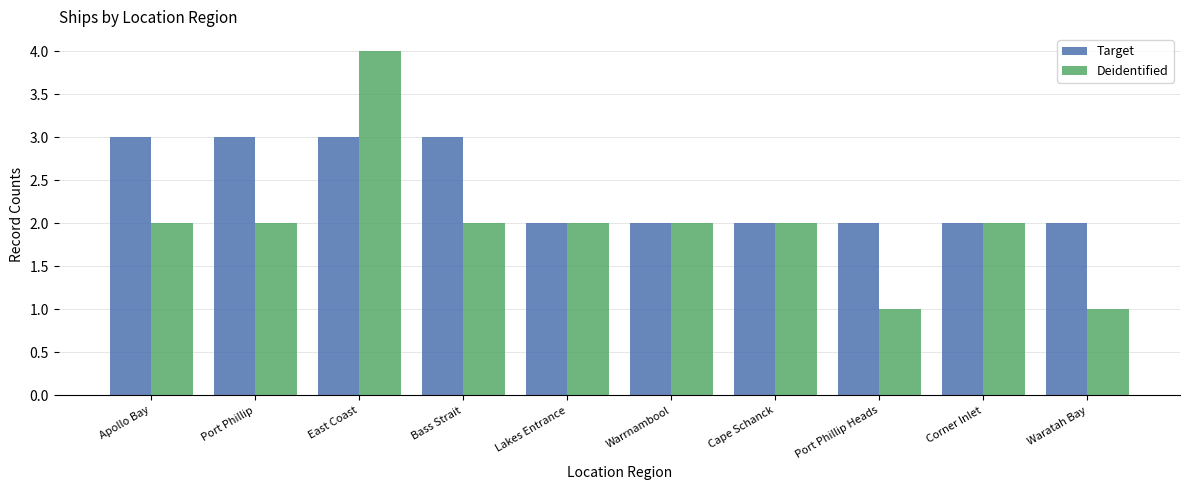

Where is Target nearest to the value 2?

Lakes Entrance